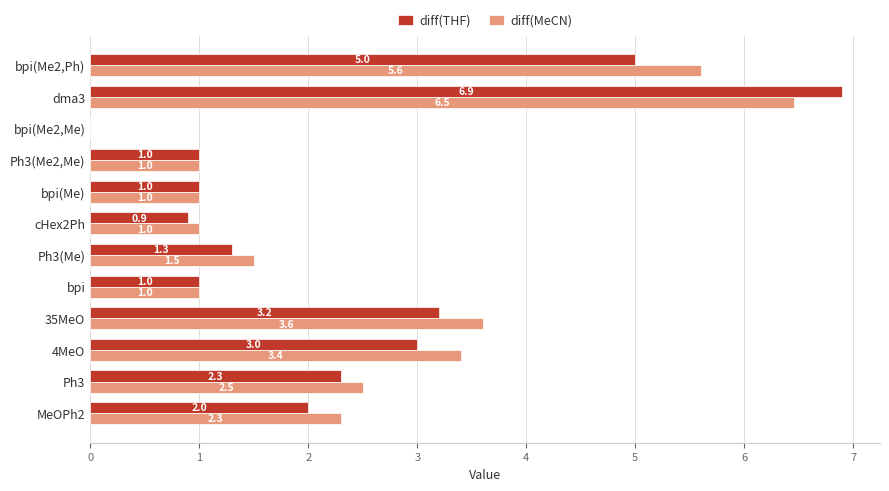

What is the sum of the diff(MeCN) values at dma3 and 35MeO?

10.1